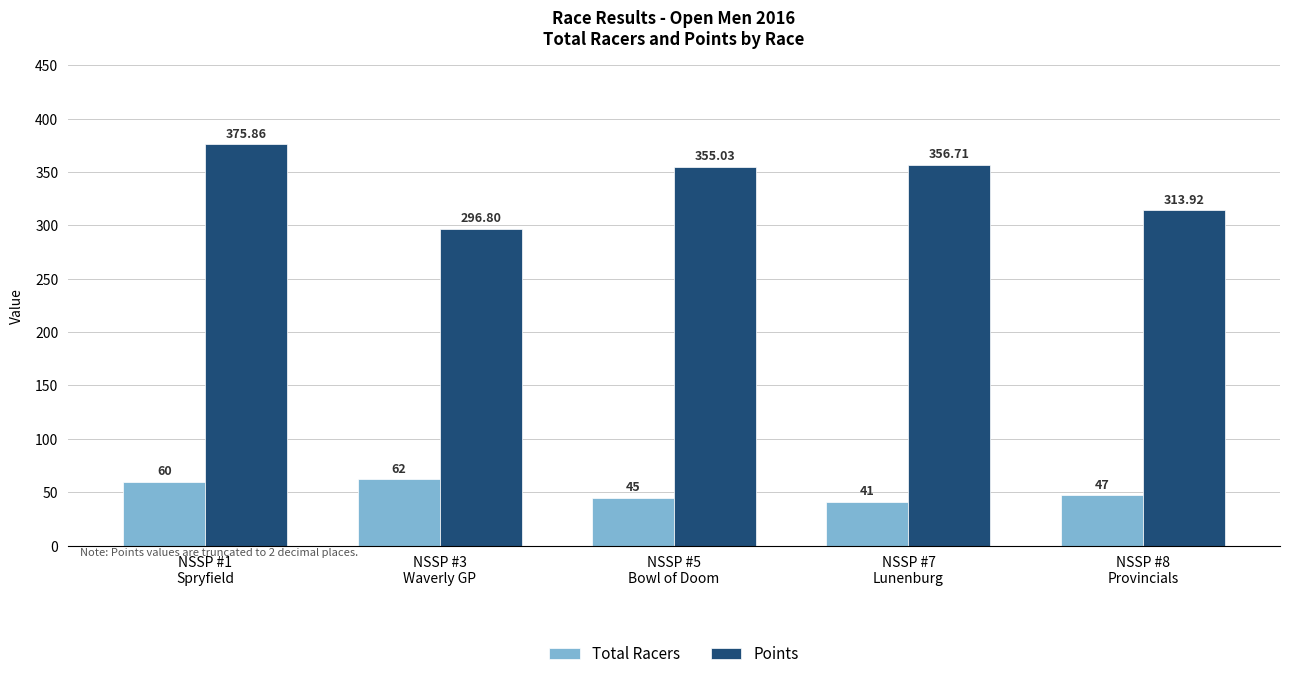

True or false: Points has a value of 631.3 at NSSP #7
Lunenburg.

False